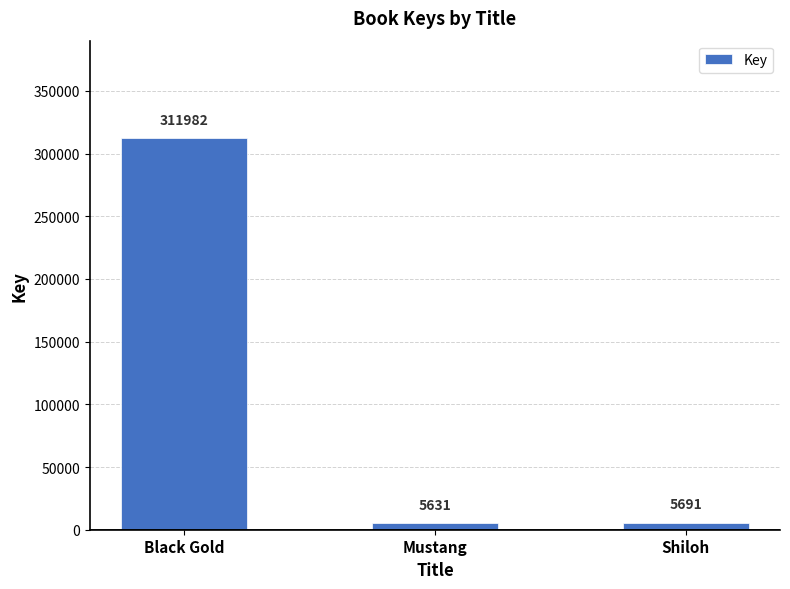

What is the value of the 1st bar from the left?

311982